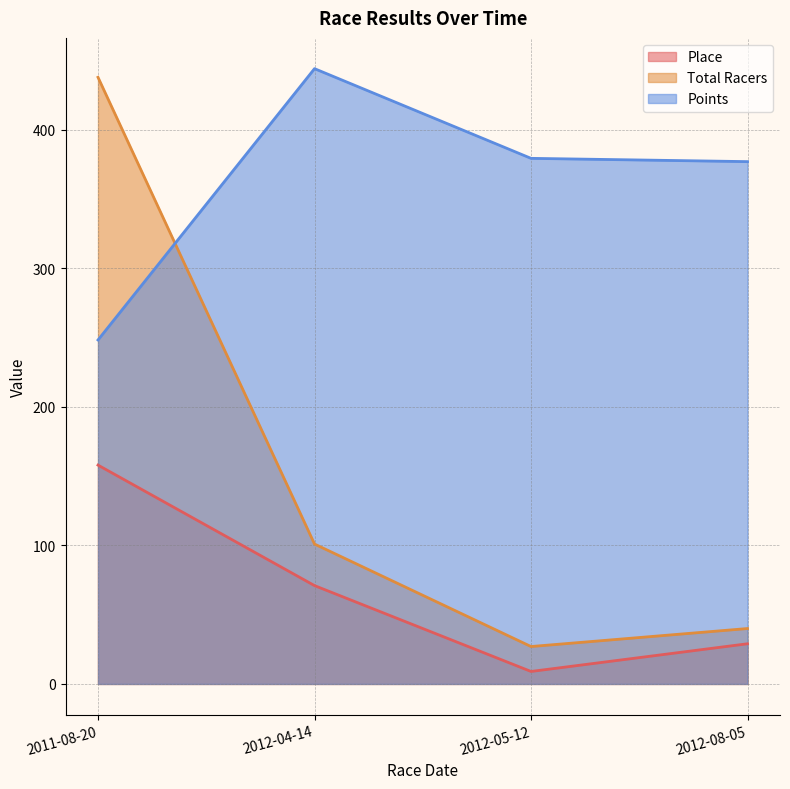

What is the difference between the maximum and minimum values in the Place series?

149.0